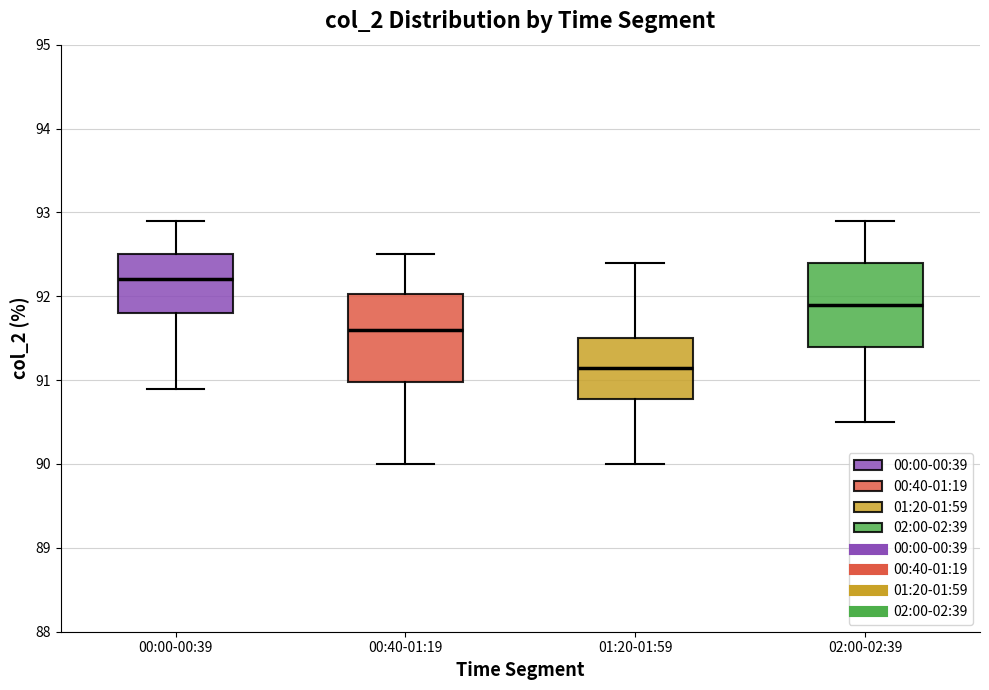

Which box has the highest median line?

00:00-00:39